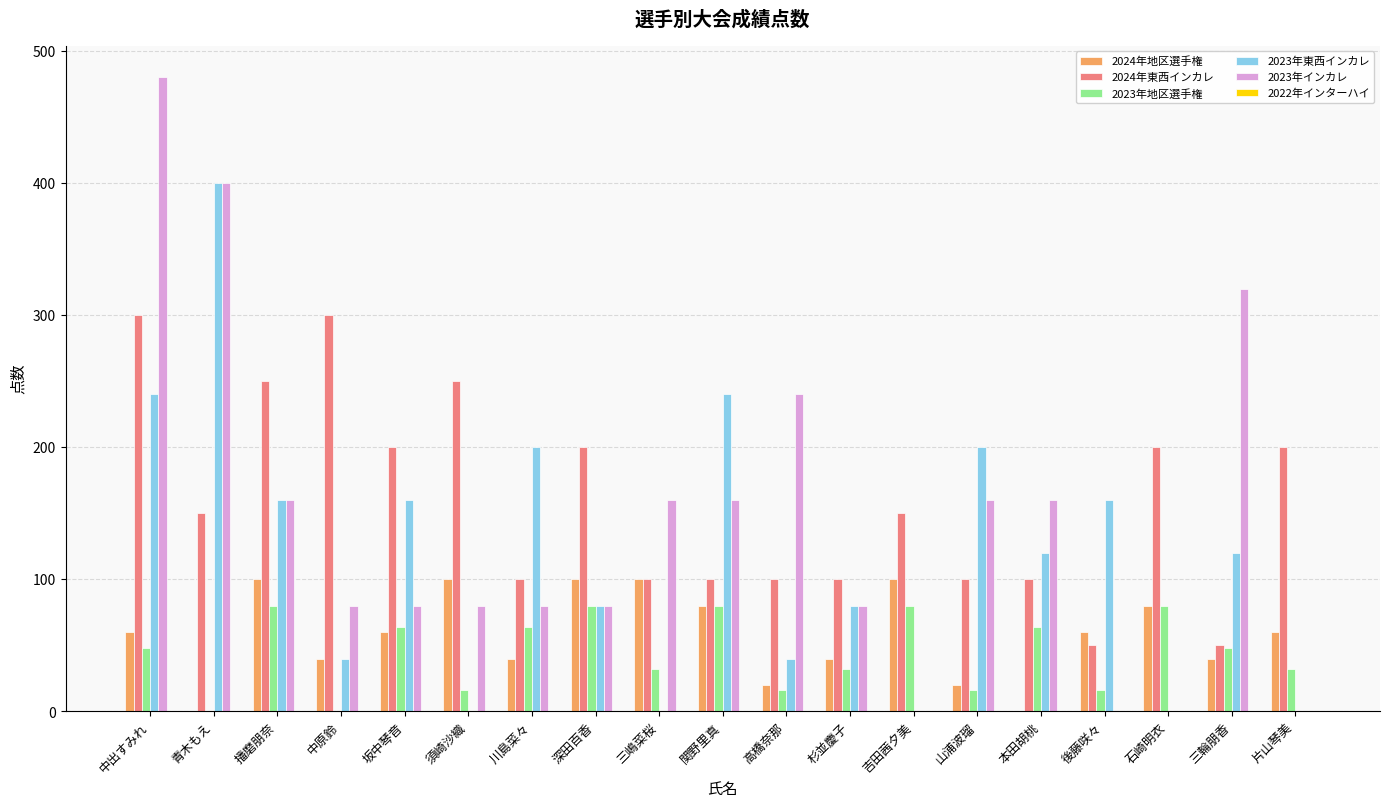

The 2023年東西インカレ series shows 125 at 青木もえ. True or false?

False